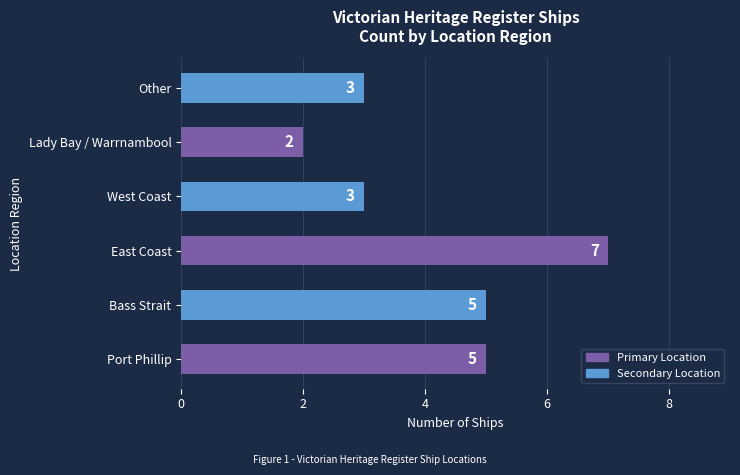

What is the minimum value shown in the chart?

2